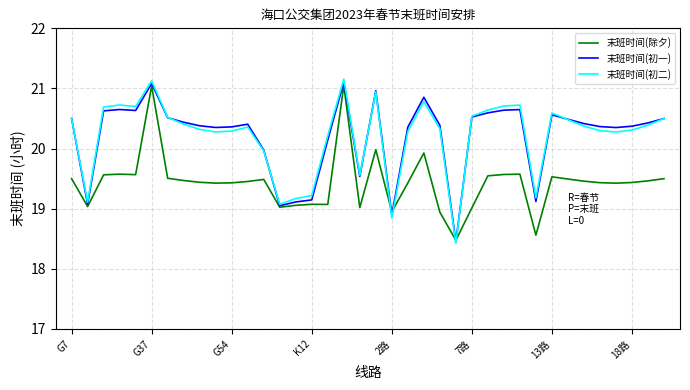

Which series has the widest spread of values?

末班时间(初二)